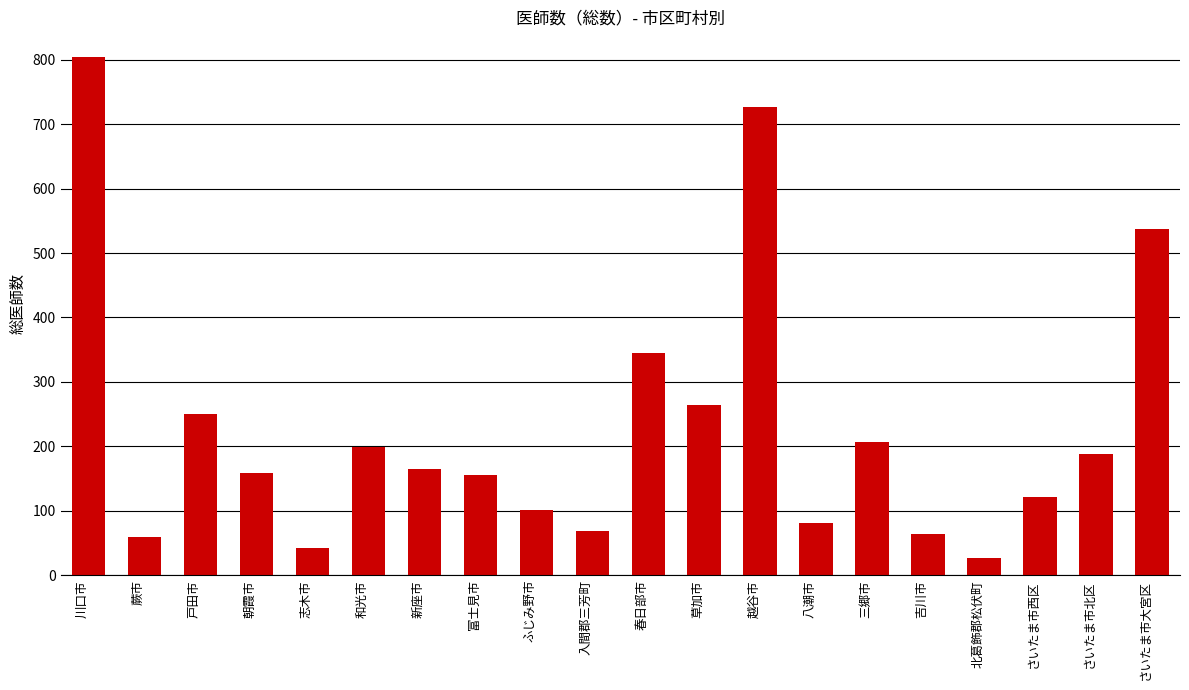

At which category does the chart reach its minimum across all series?

北葛飾郡松伏町